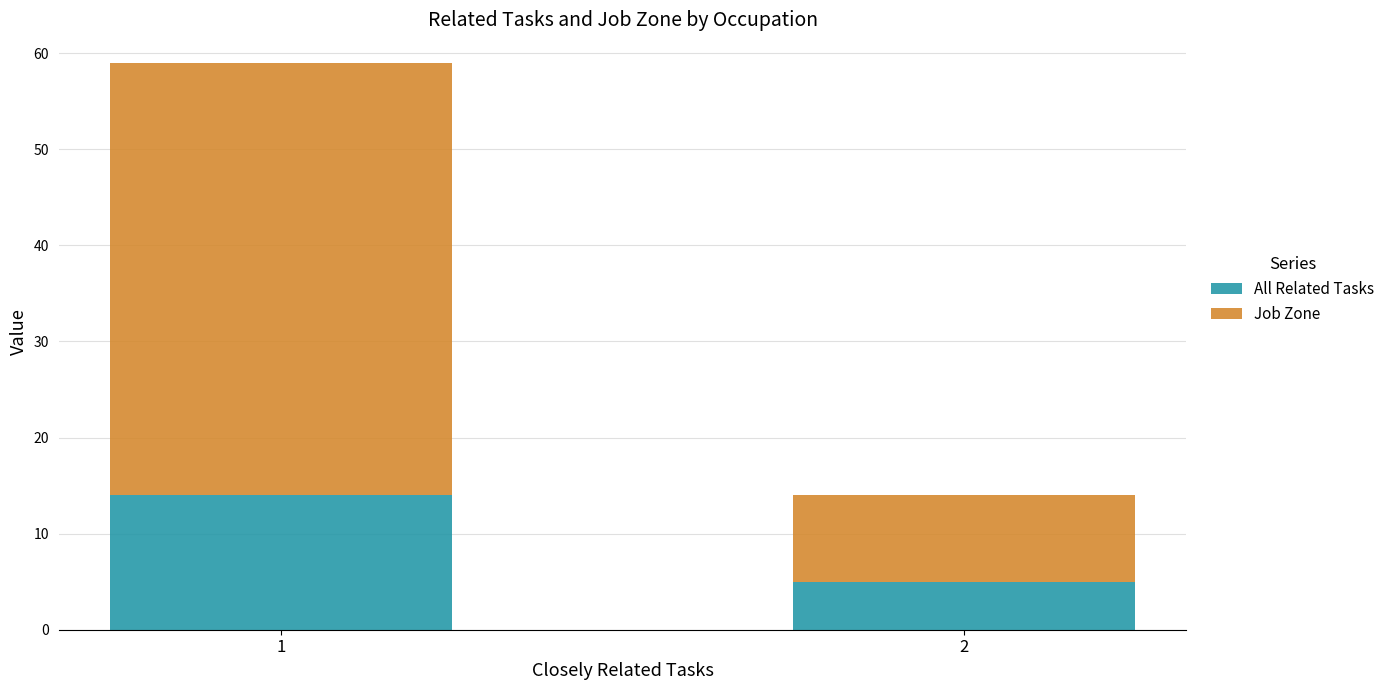

The value of All Related Tasks at 2 is 8. True or false?

False